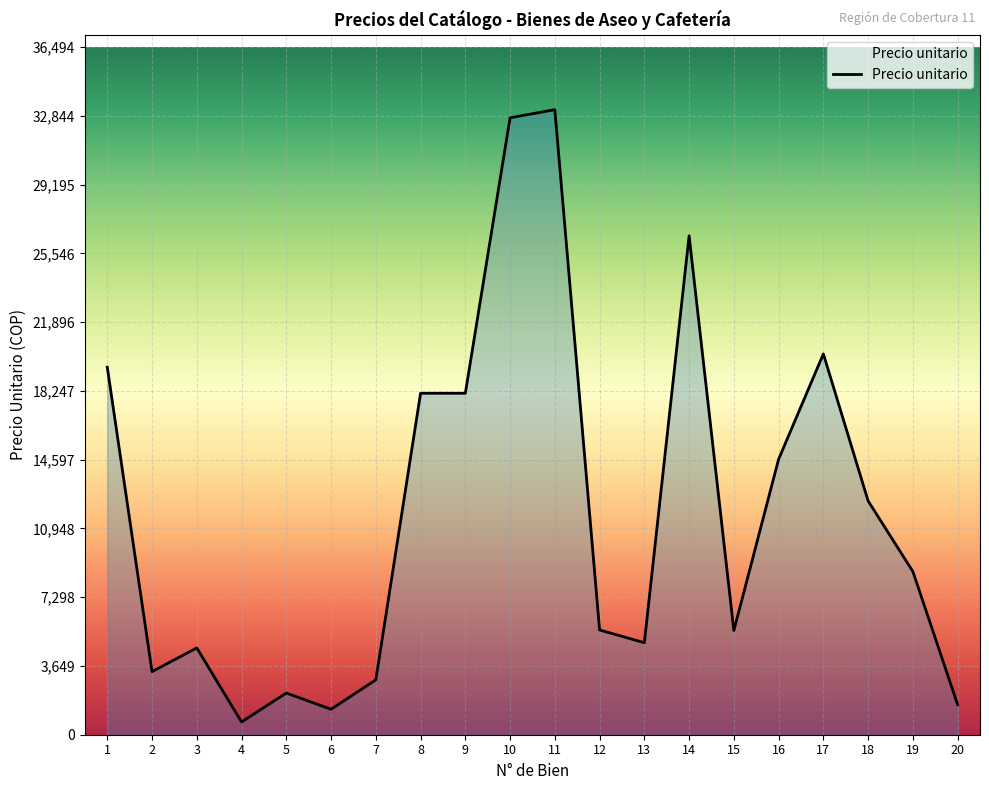

The value at 15 is 5529.4. True or false?

True